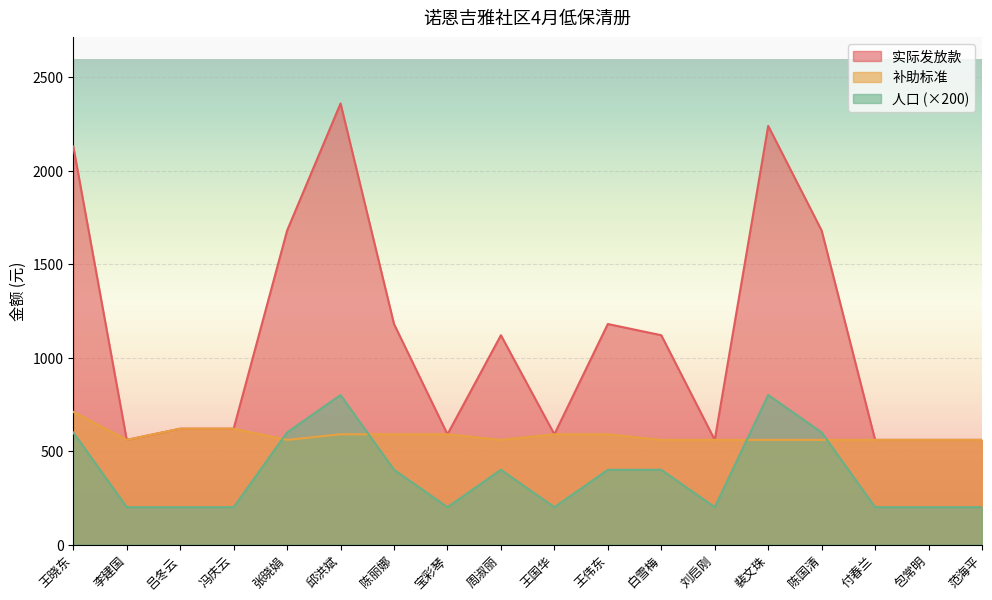

What is the minimum value shown in the chart?

200